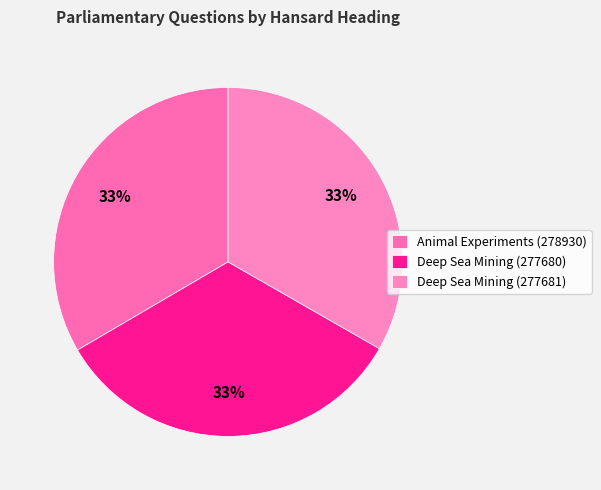

What is the largest slice in the pie chart?

Animal Experiments (278930)